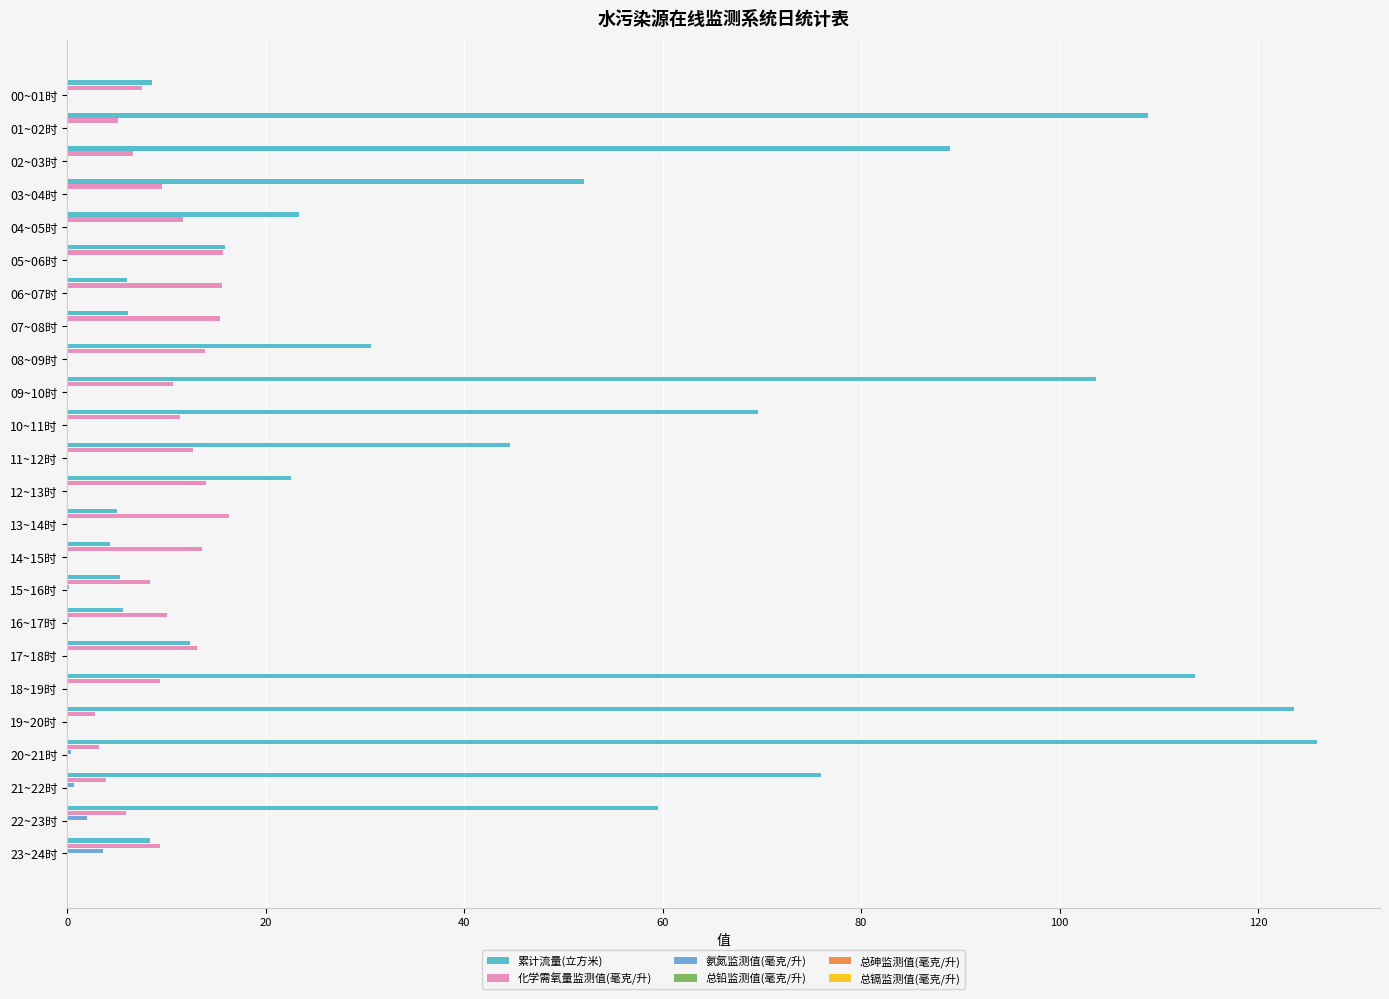

What is the sum of all 累计流量(立方米) values?

1120.7